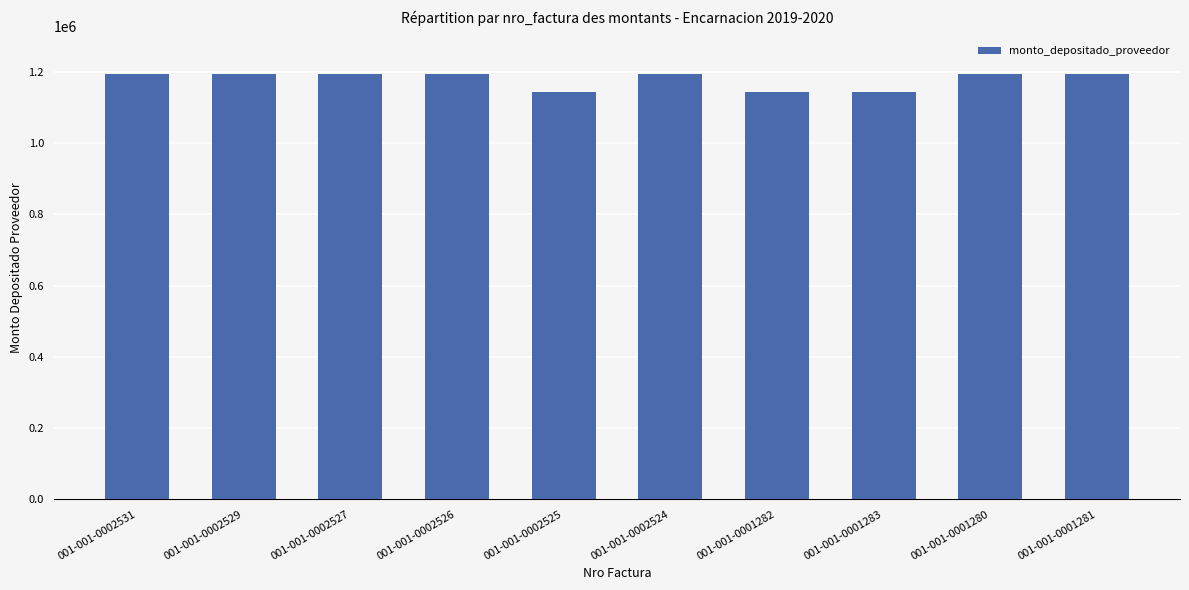

What is the minimum value shown in the chart?

1142857